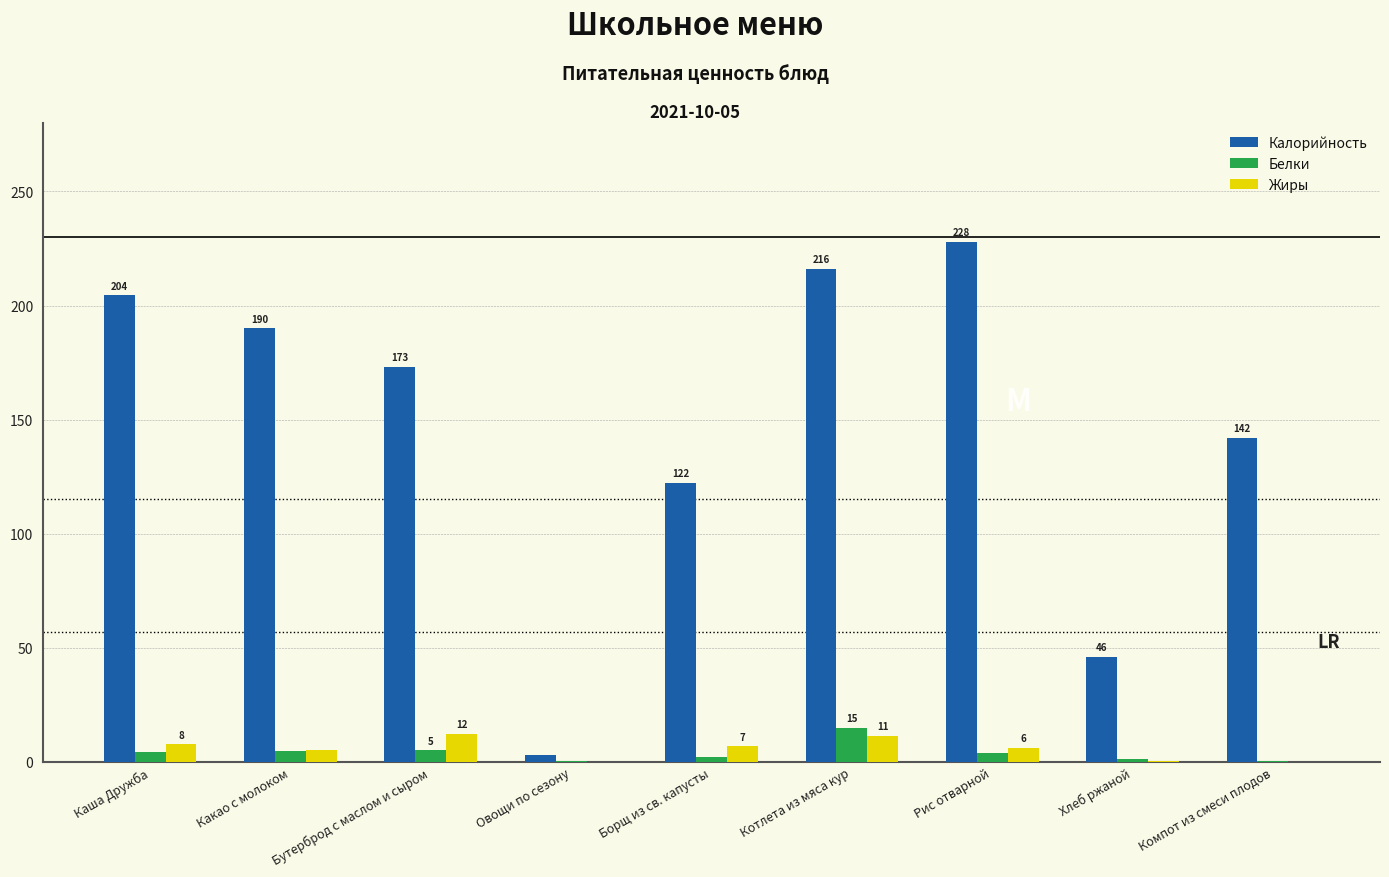

What are all the series names shown in the legend?

Калорийность, Белки, Жиры